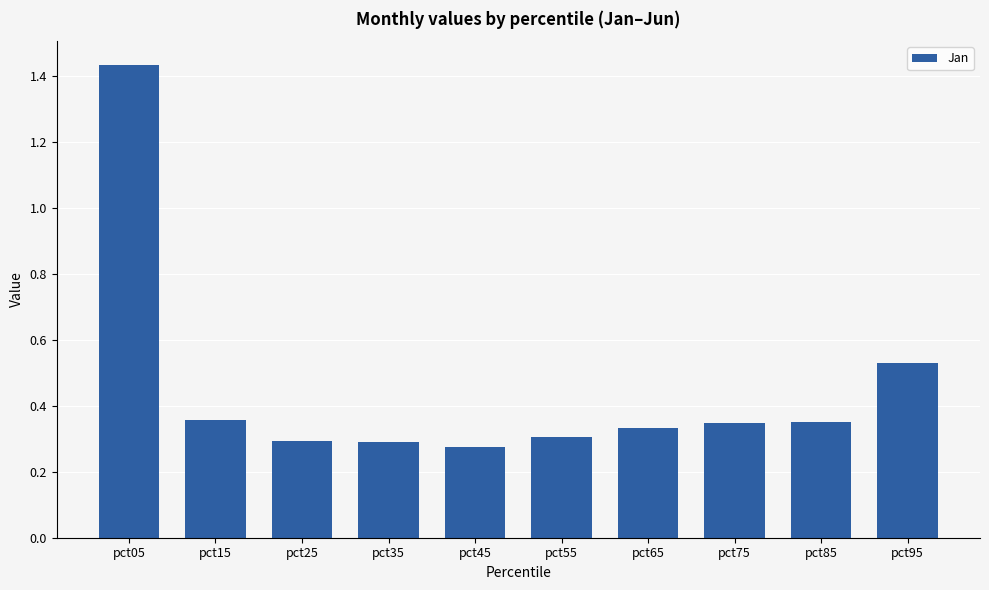

The chart shows a value of 0.6 at pct85. True or false?

False